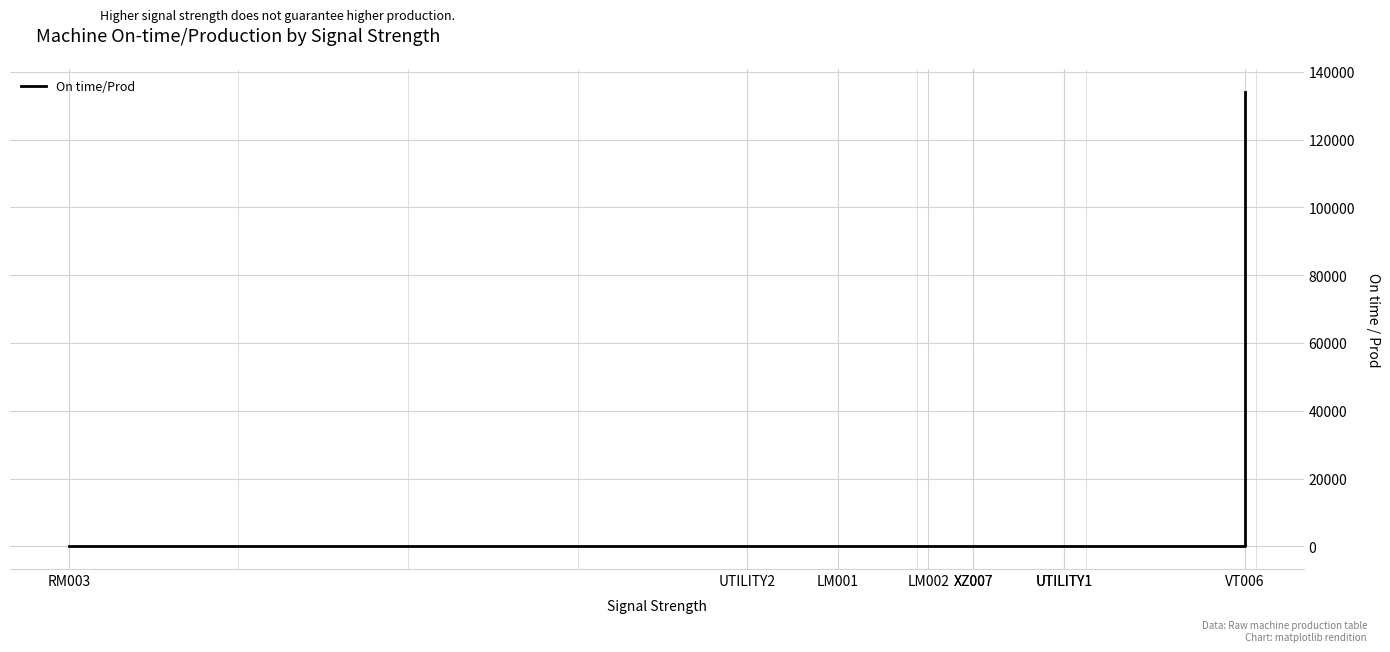

Reading left to right, extract all data points from this chart.

0.0	22.3	160.0	58.1	0.0	132.0	60.9	1.8	134190.0